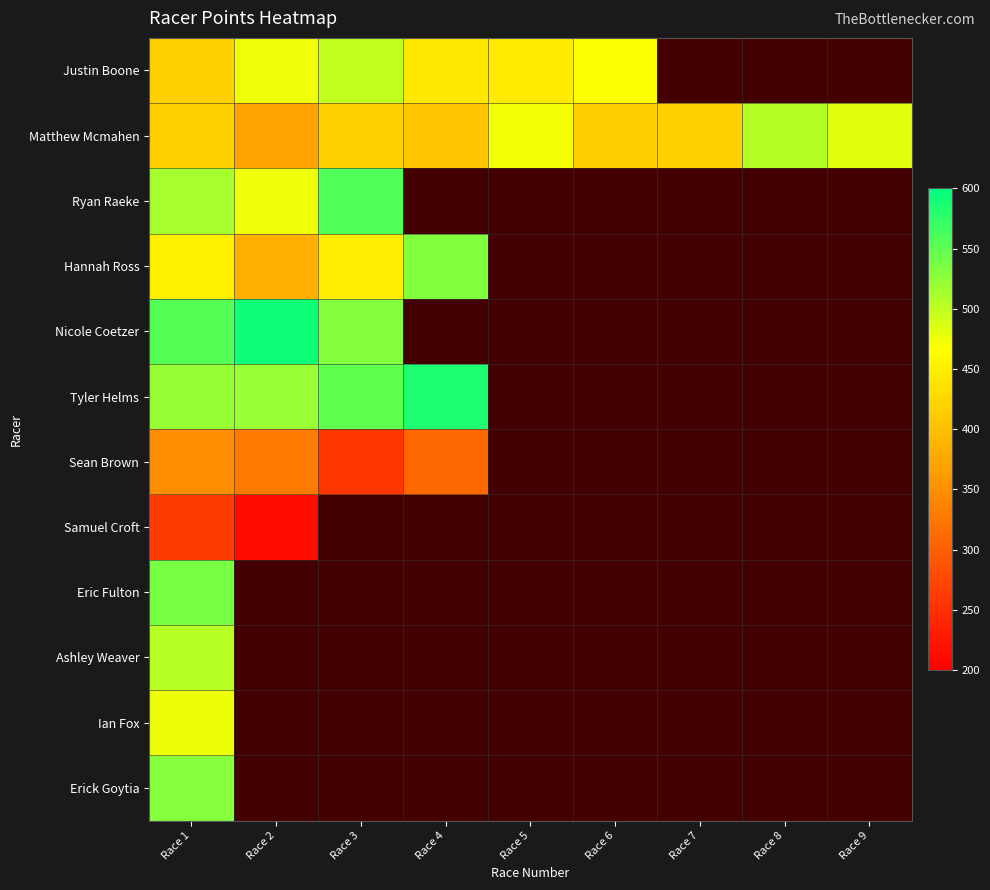

Which has a higher value, Race 2 or Race 8?

Race 8